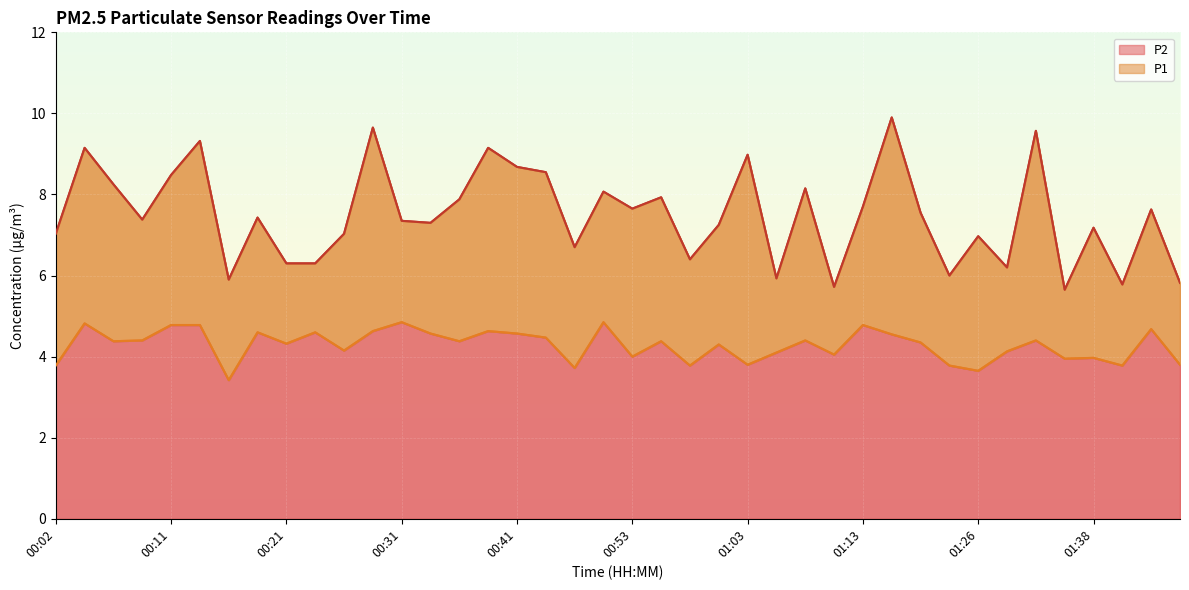

Which series changed the most between 01:13 and 01:35?

P1